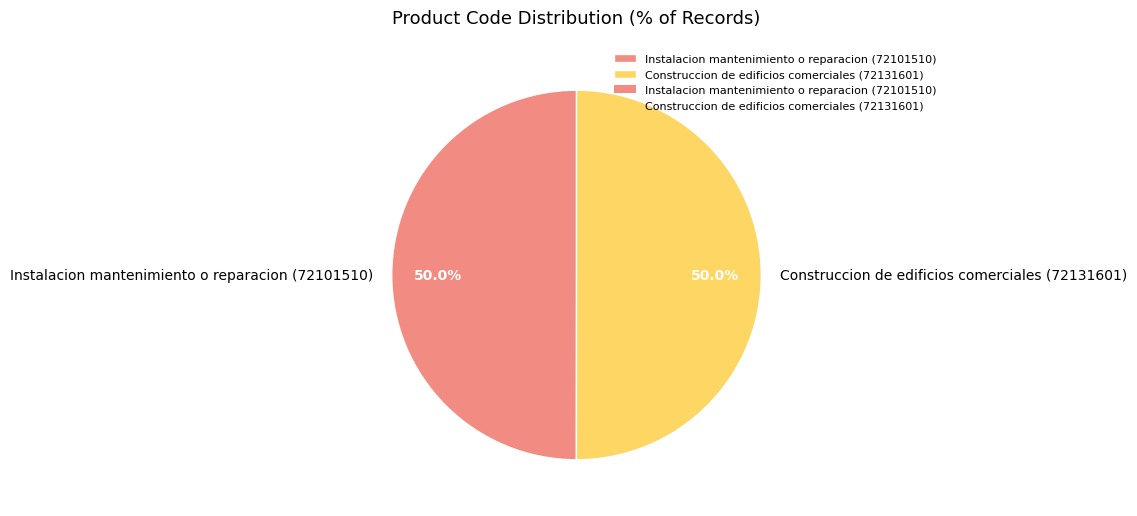

What is the ratio of the value at Construccion de edificios comerciales (72131601) to the value at Instalacion mantenimiento o reparacion (72101510)?

1.0